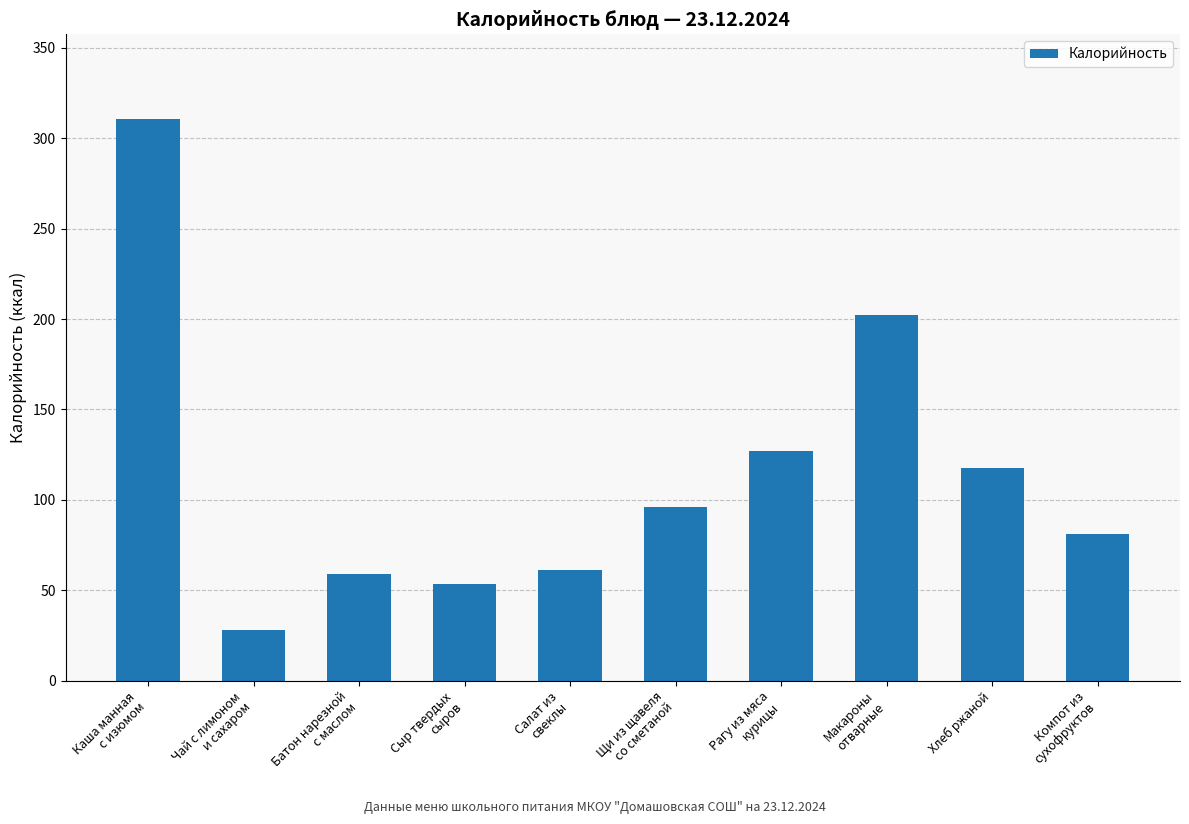

What is the change in value from Рагу из мяса
курицы to Компот из
сухофруктов?

-45.8